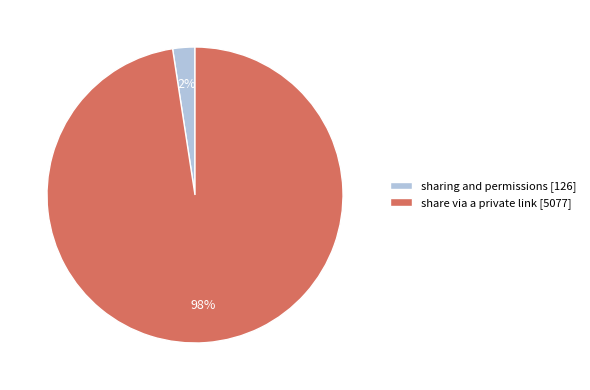

To the nearest percent, what is the combined percentage of sharing and permissions and share via a private link?

100%